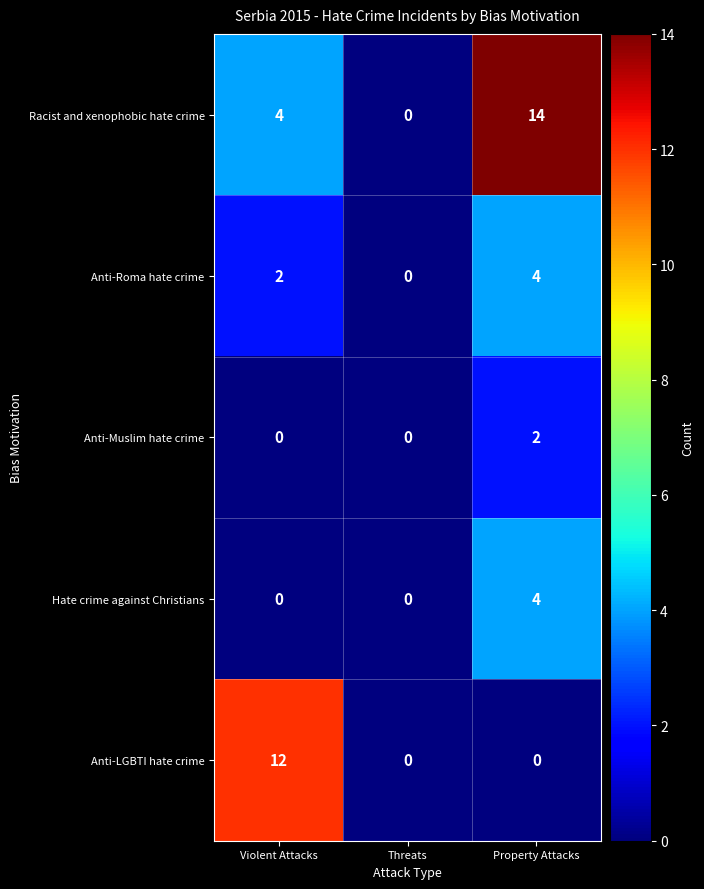

What is the difference between the maximum and minimum values in the Racist and xenophobic hate crime series?

14